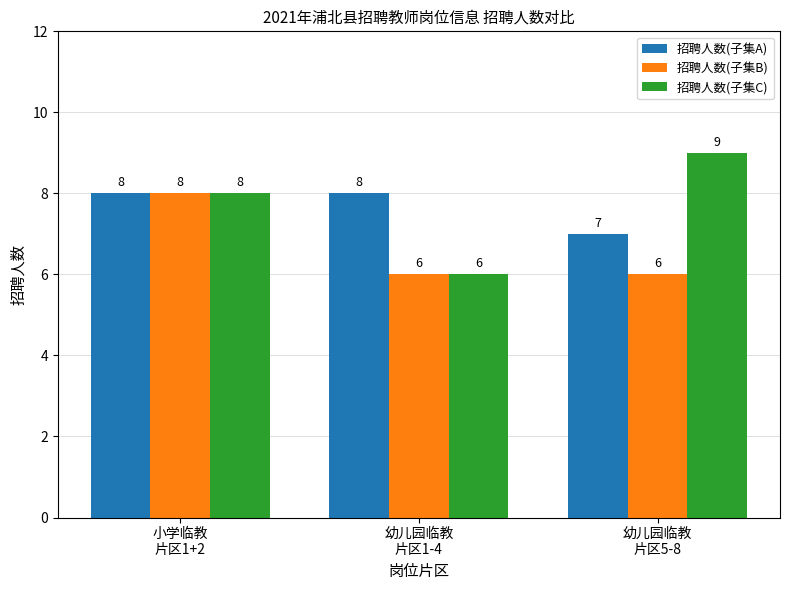

Reading left to right, list all the values displayed in this chart.

招聘人数(子集A): 小学临教
片区1+2=8	幼儿园临教
片区1-4=8	幼儿园临教
片区5-8=7
招聘人数(子集B): 小学临教
片区1+2=8	幼儿园临教
片区1-4=6	幼儿园临教
片区5-8=6
招聘人数(子集C): 小学临教
片区1+2=8	幼儿园临教
片区1-4=6	幼儿园临教
片区5-8=9